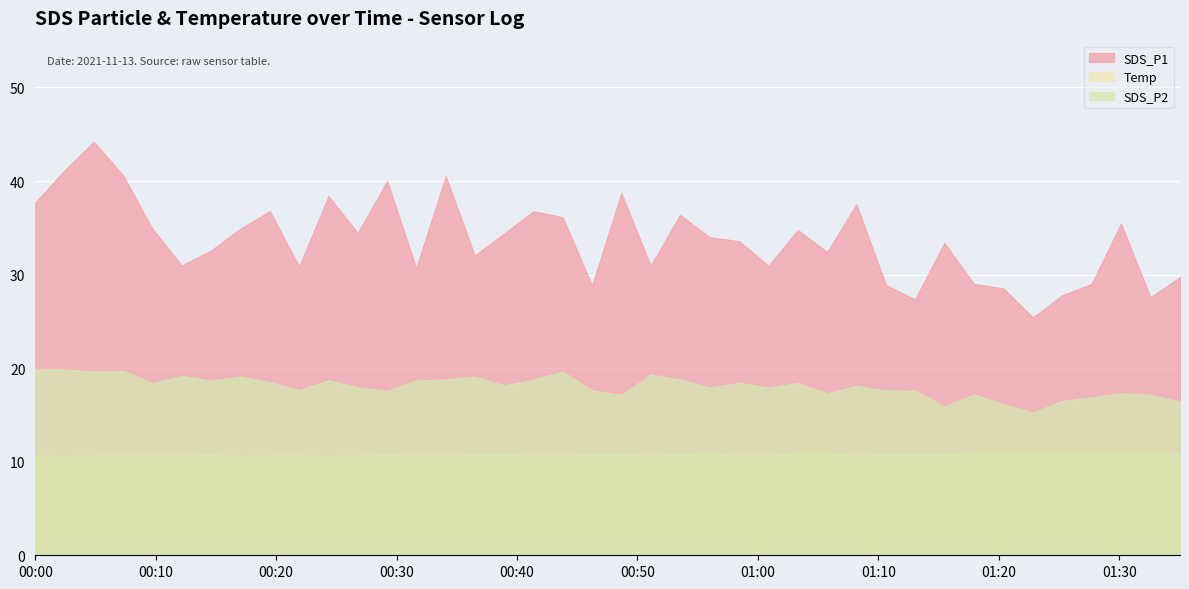

Reading left to right, list all the values displayed in this chart.

SDS_P1: 37.7	41.1	44.2	40.6	34.9	31.0	32.6	34.9	36.8	30.9	38.4	34.5	40.0	30.7	40.5	32.0	34.4	36.8	36.1	28.9	38.8	30.9	36.4	34.0	33.6	30.9	34.8	32.4	37.5	28.9	27.4	33.4	29.0	28.5	25.4	27.8	29.0	35.5	27.6	29.8
SDS_P2: 19.9	19.9	19.6	19.7	18.4	19.2	18.7	19.1	18.5	17.7	18.7	17.9	17.6	18.7	18.8	19.1	18.2	18.8	19.6	17.6	17.1	19.3	18.8	17.9	18.4	17.9	18.4	17.3	18.1	17.6	17.6	15.9	17.2	16.2	15.2	16.5	16.9	17.3	17.2	16.4
Temp: 10.7	10.6	10.7	10.7	10.7	10.7	10.8	10.6	10.7	10.7	10.6	10.7	10.8	10.7	10.7	10.8	10.8	10.7	10.7	10.8	10.8	10.7	10.8	10.9	10.7	10.7	10.9	10.9	10.7	10.8	10.8	10.8	10.9	10.9	10.9	10.9	10.9	10.9	10.9	10.9